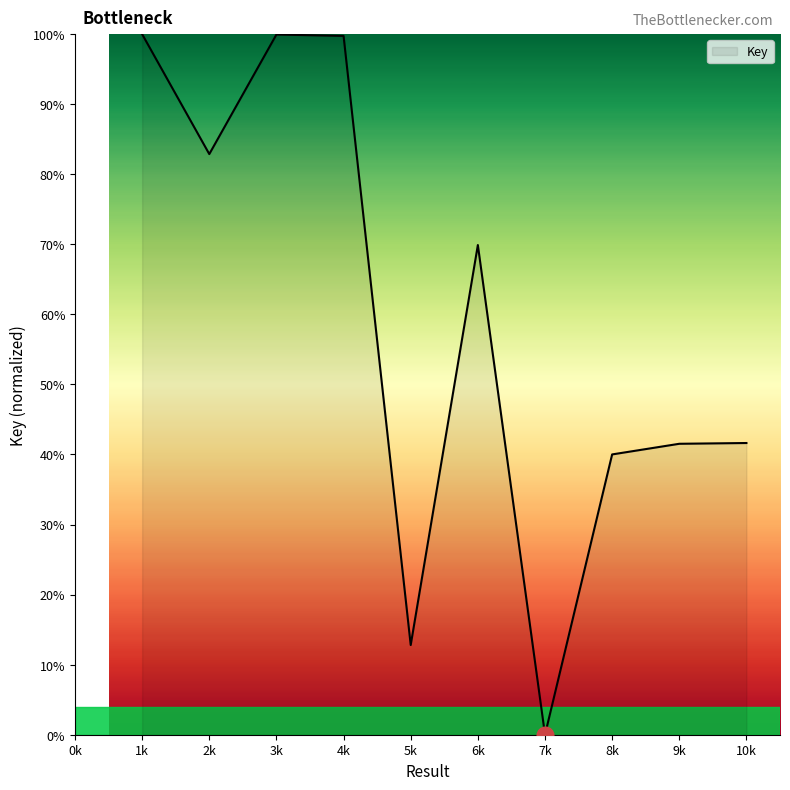

What is the difference between the values at 1k and 8k?

60.0